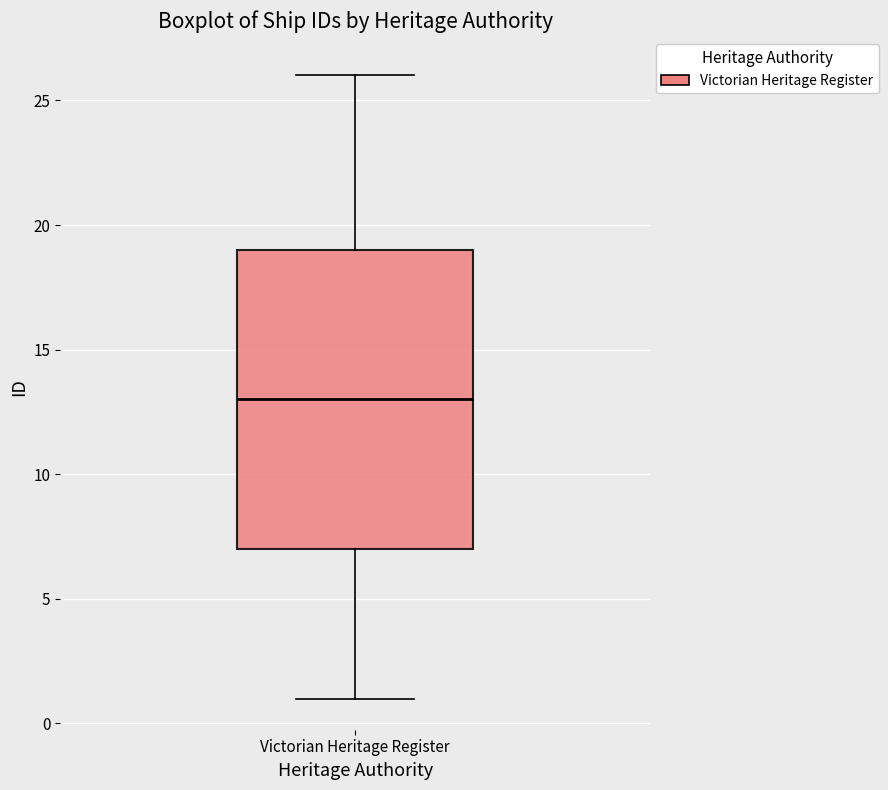

Where does the lower whisker of the box for Victorian Heritage Register end on the y-axis? The values are not printed on the chart, so give them approximately, as read against the axis.

1